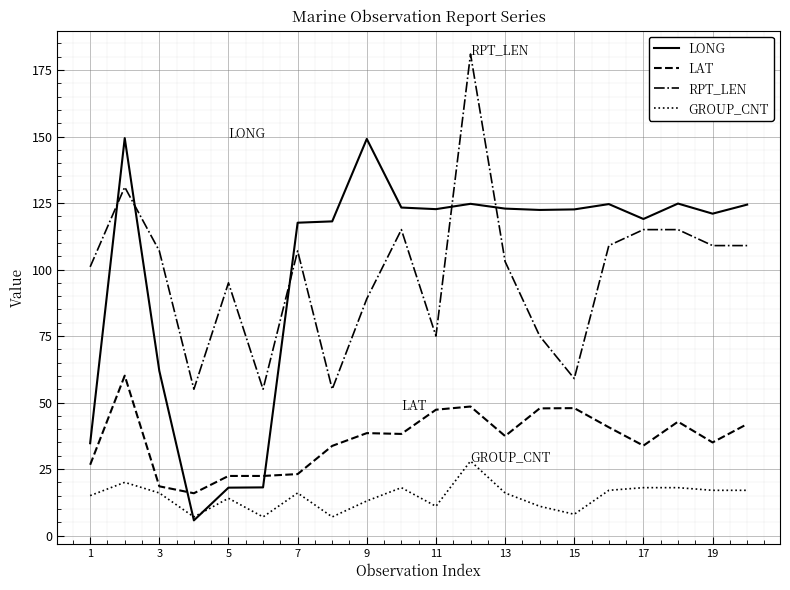

What is the minimum value for LAT?

15.9